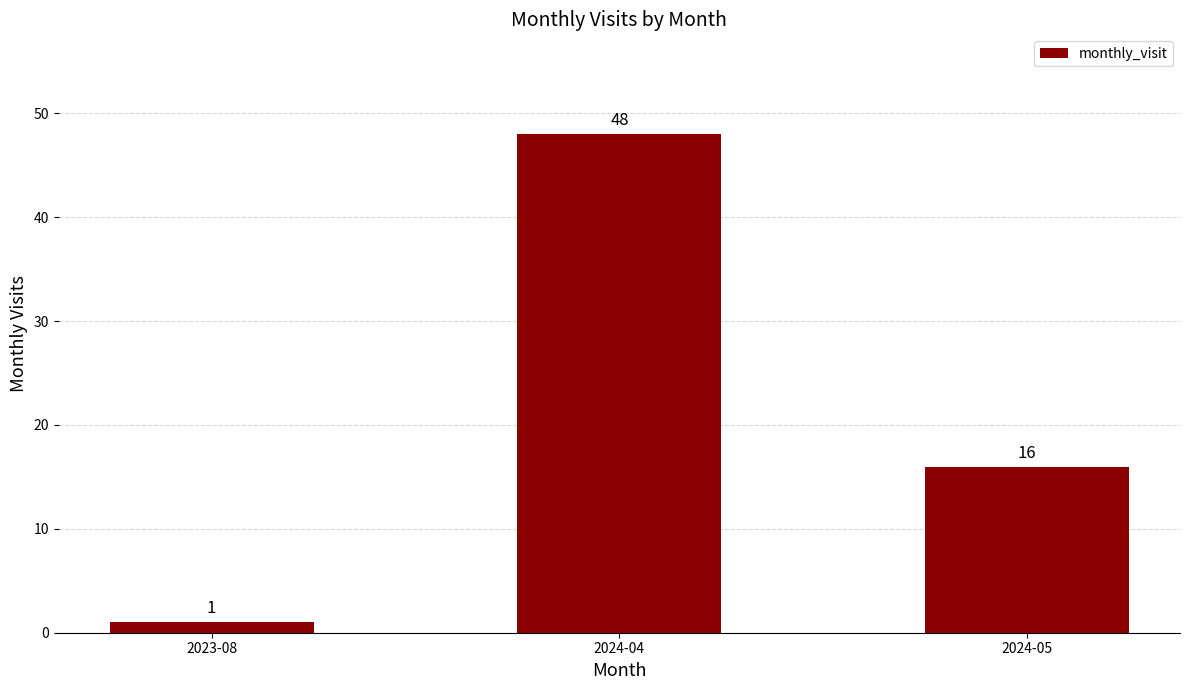

How many categories are shown in the chart?

3